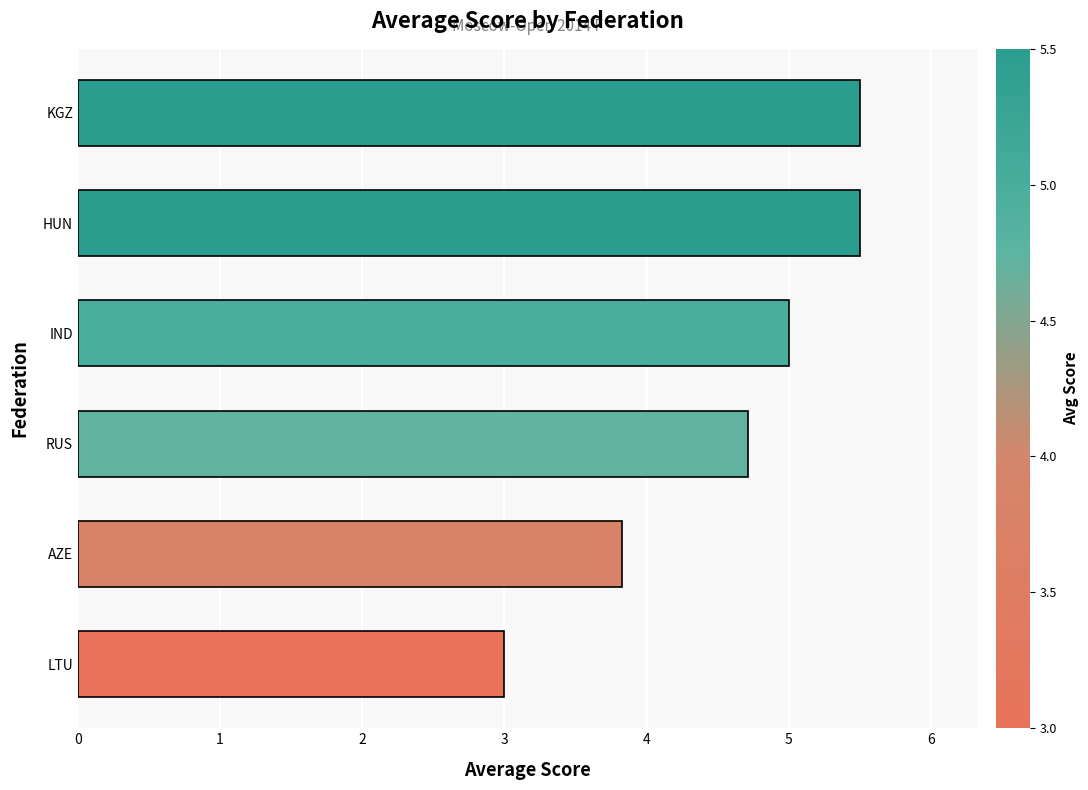

Which has a higher value, KGZ or AZE?

KGZ